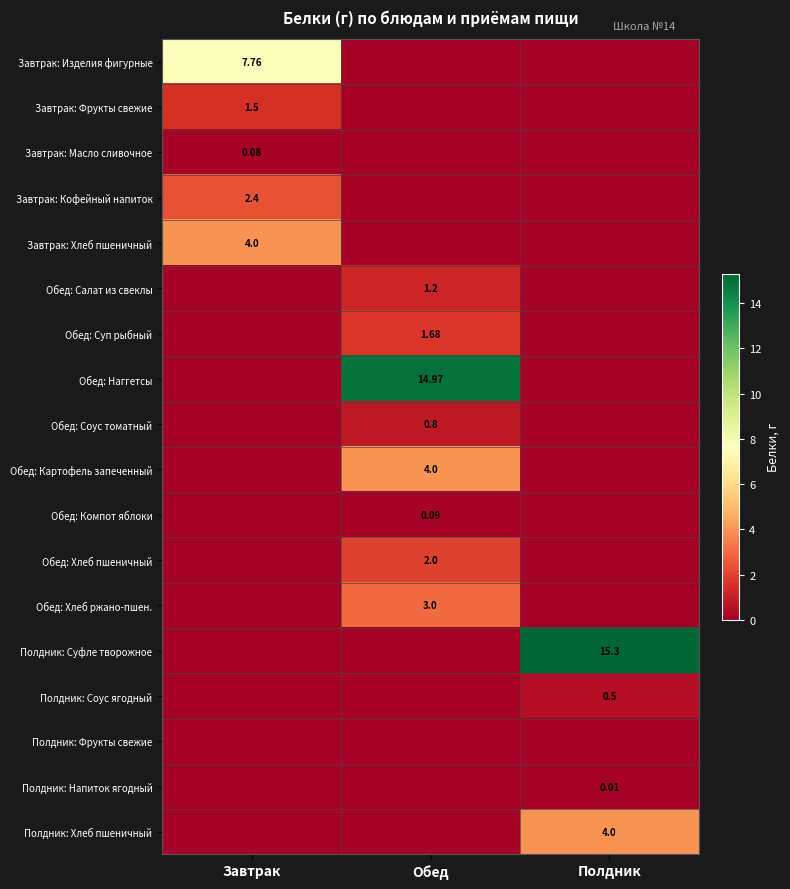

What is the maximum value shown in the chart?

15.3